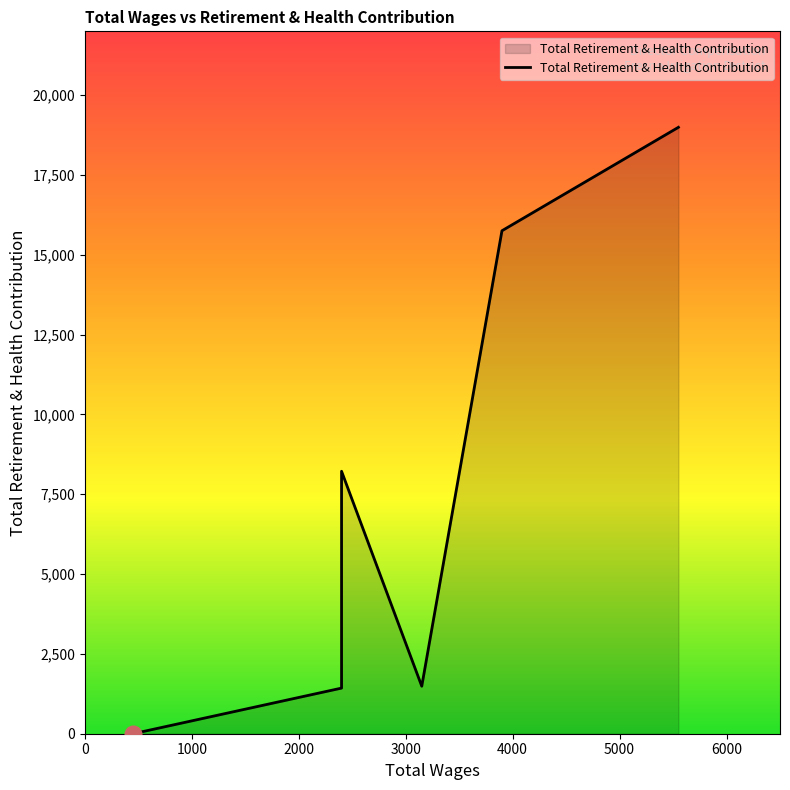

Does the chart have visible grid lines?

No